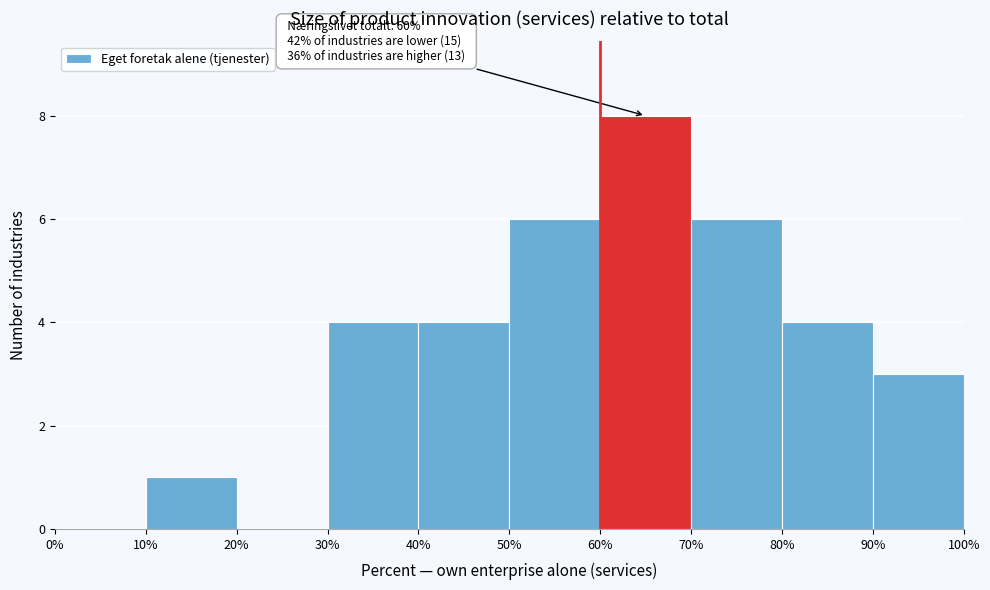

Over which range of the x-axis is the bar tallest?

60% to 70%